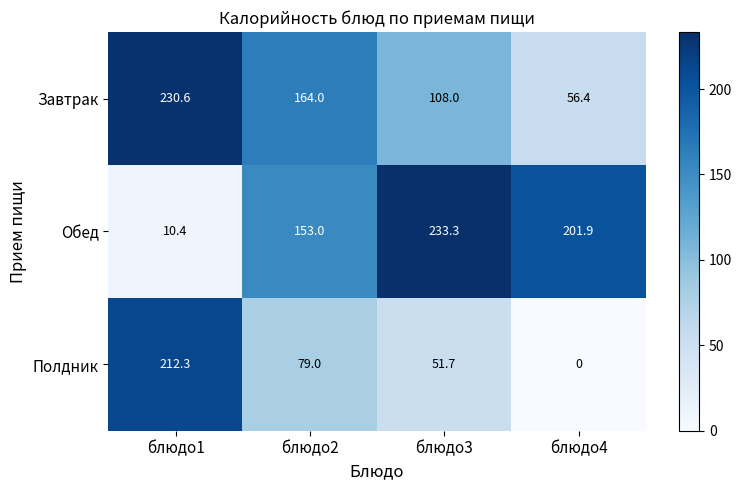

What is the average value of the Завтрак series?

139.8